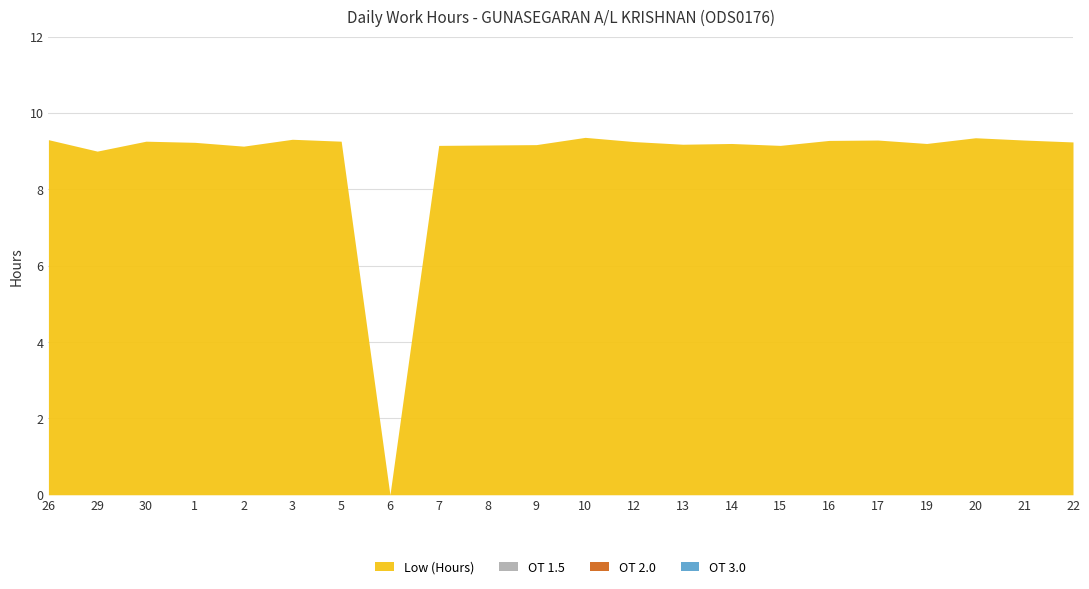

Between 6 and 16, which series saw the biggest shift?

Low (Hours)